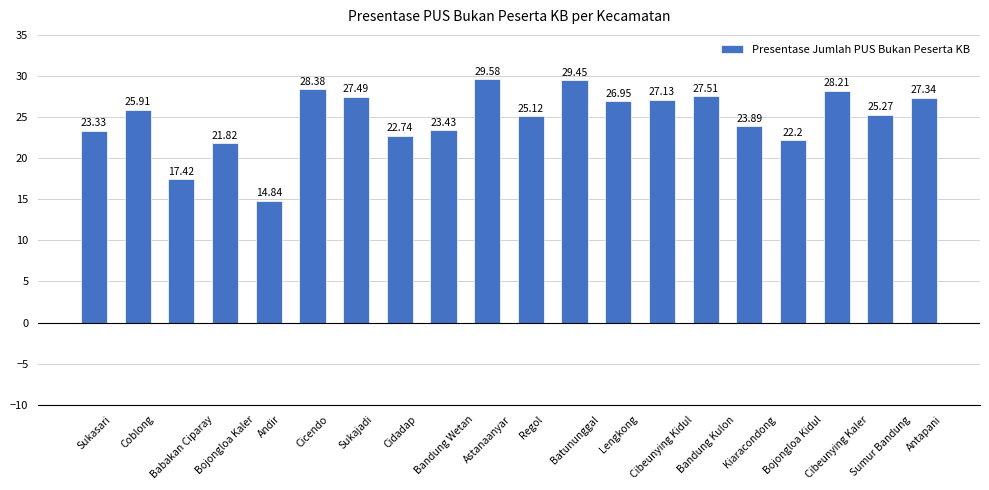

How many bars are there in total?

20